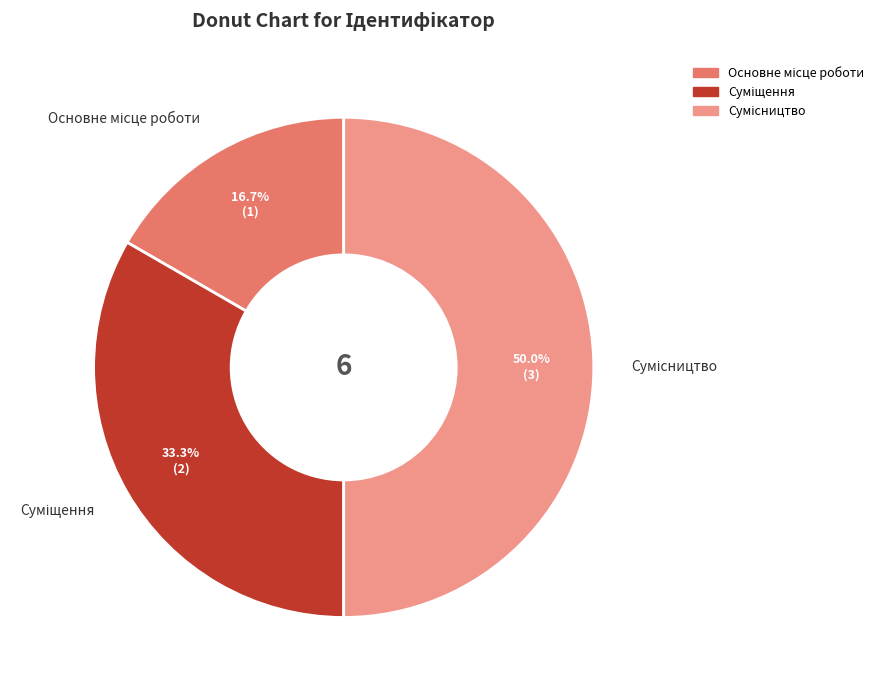

How many segments does this pie chart have?

3